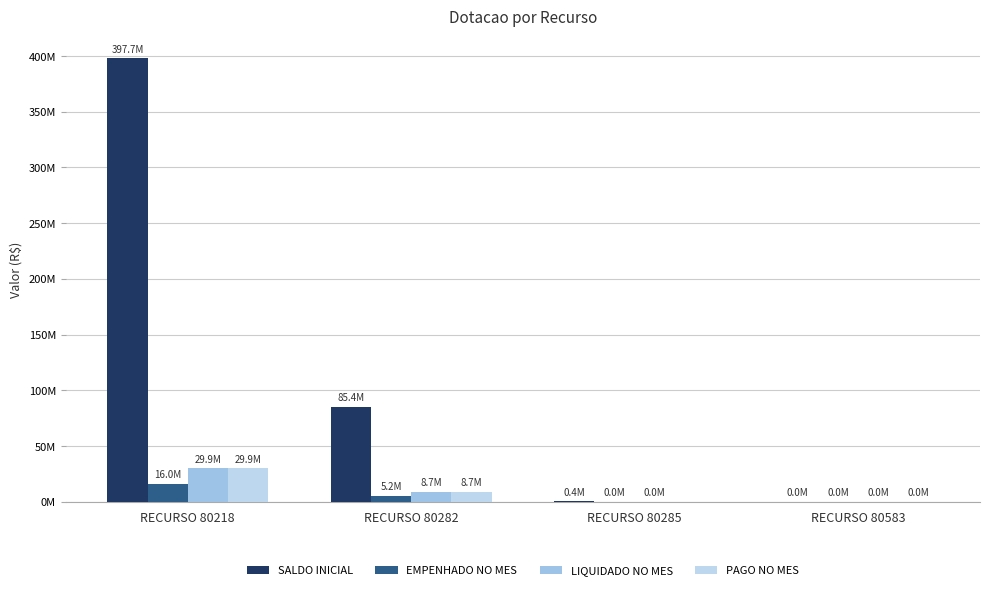

Are the bars grouped side by side (vs. stacked)?

Yes